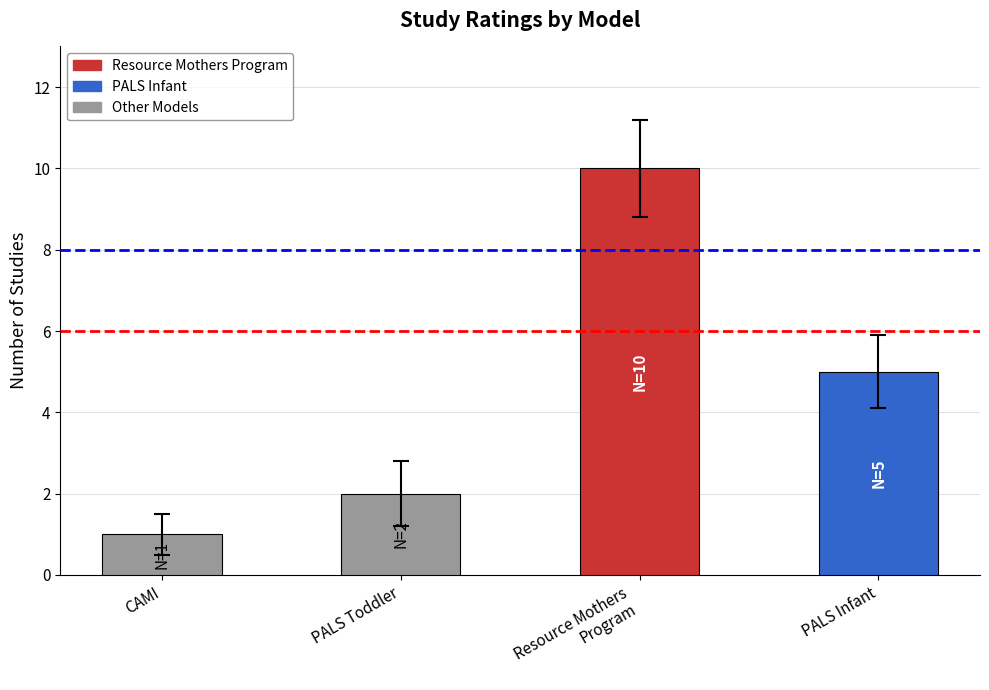

How many series are shown in this chart?

1